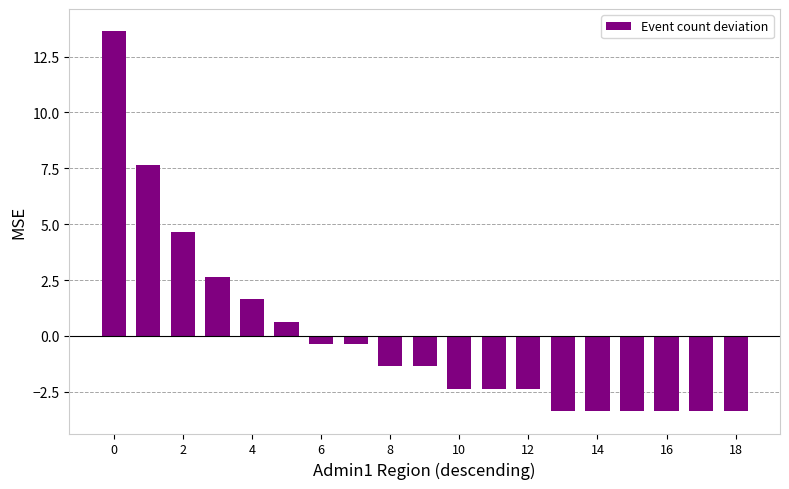

How many values are above zero?

6